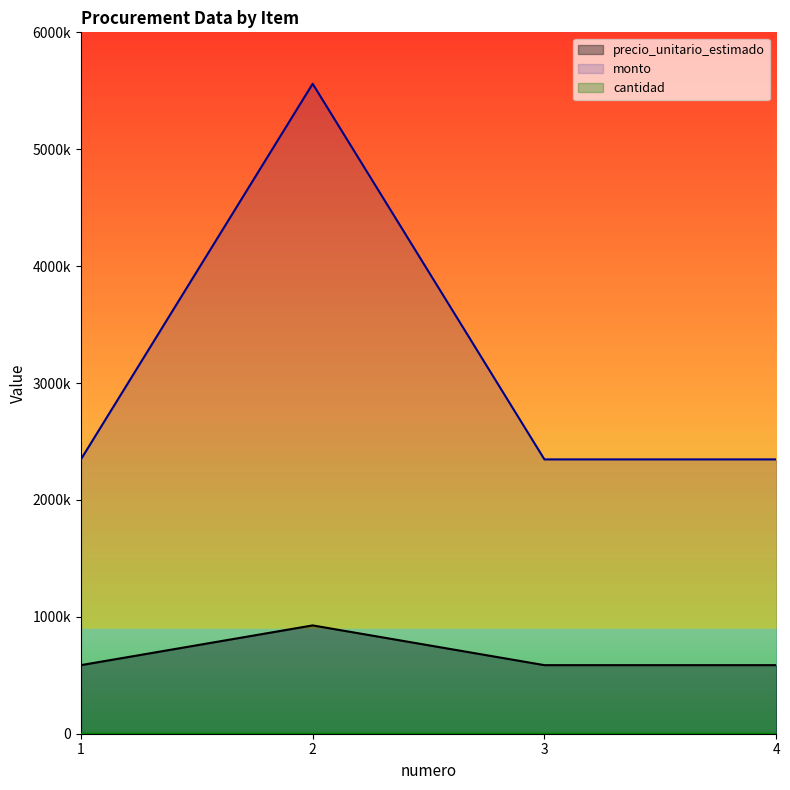

Which series has the widest spread of values?

monto